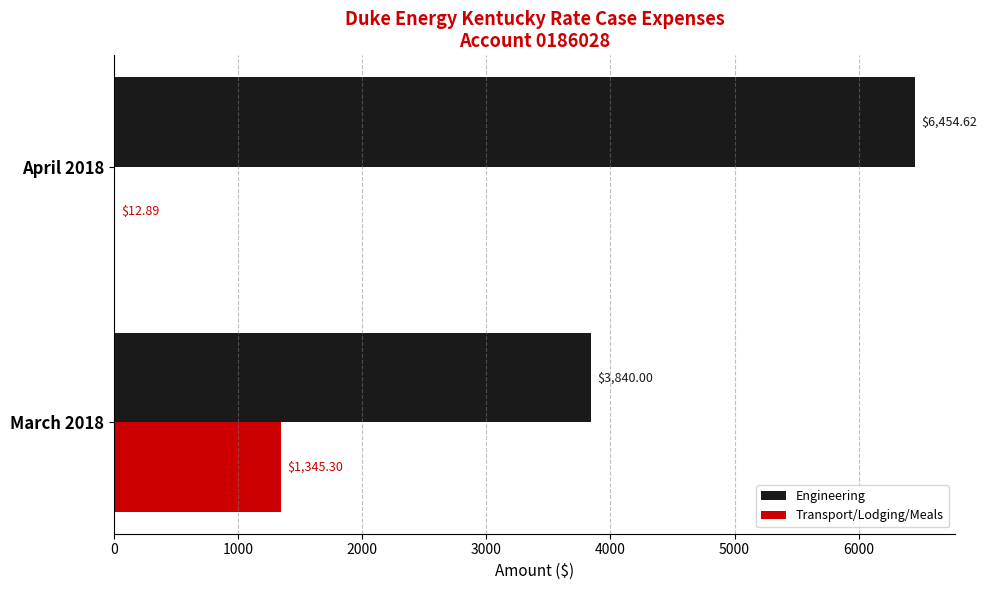

What is the total value across all series at April 2018?

6467.5